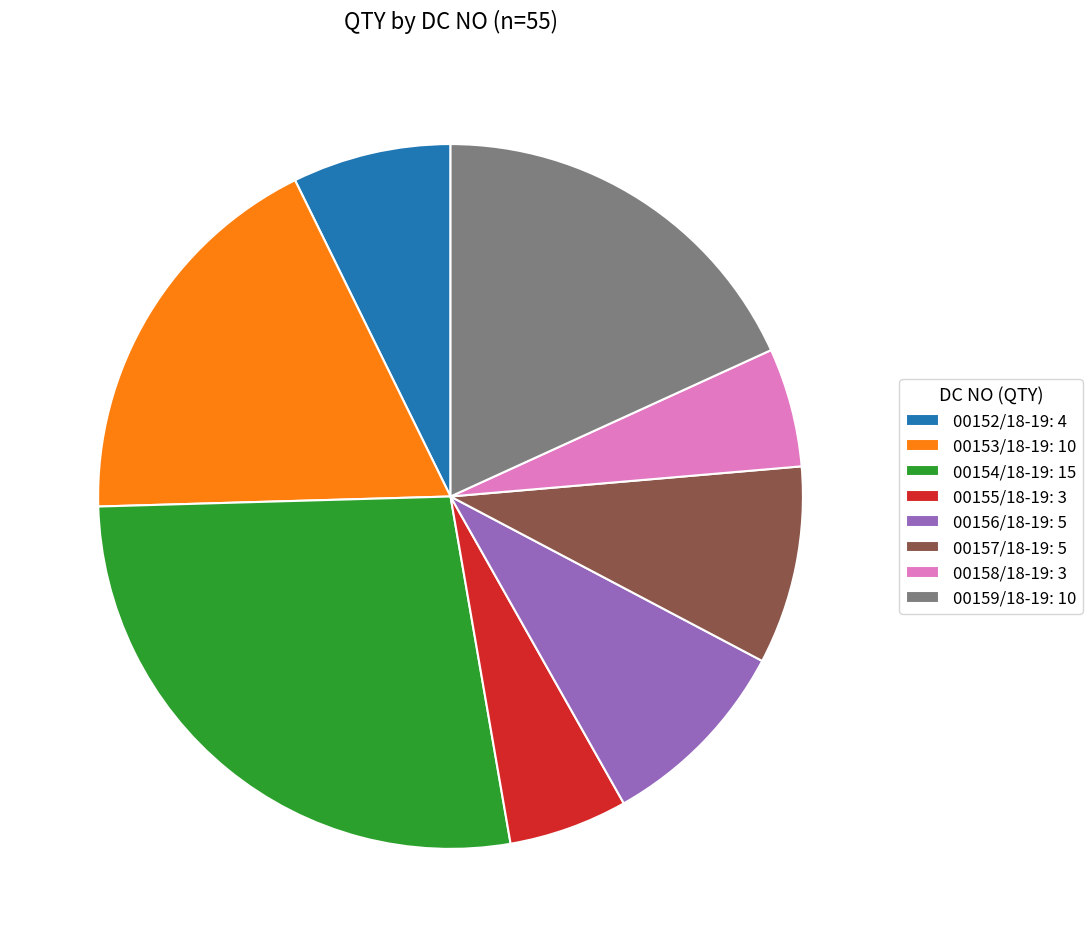

Is there any slice that represents more than half of the pie?

No